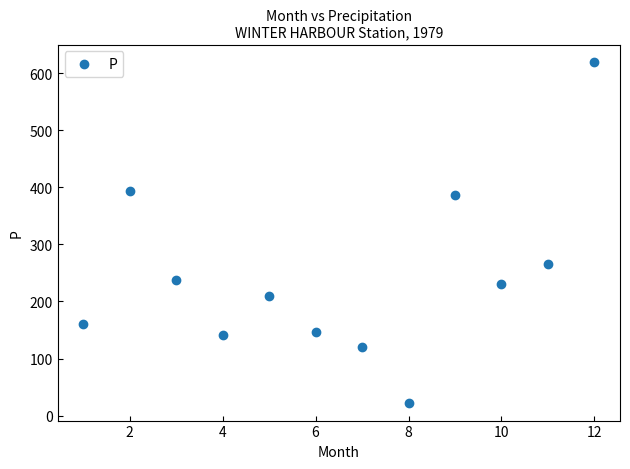

What is the average X value?

6.5